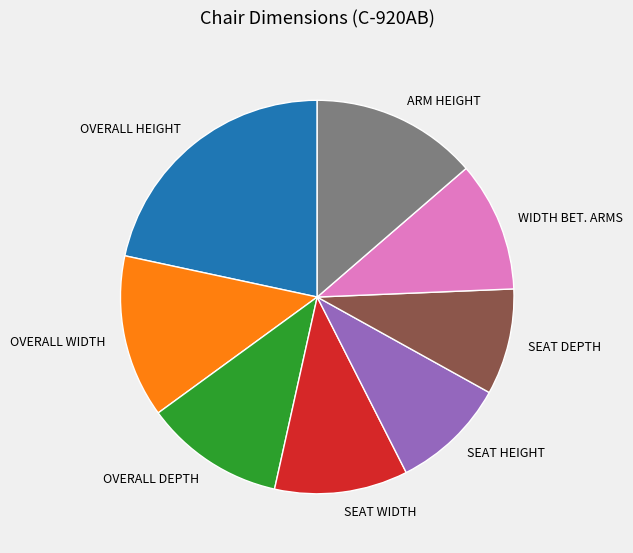

Which has a higher value, OVERALL WIDTH or OVERALL HEIGHT?

OVERALL HEIGHT